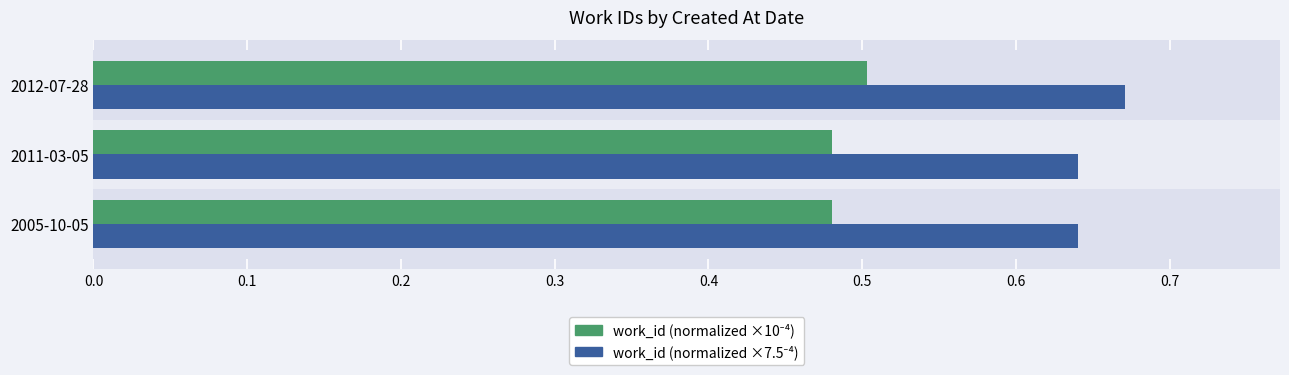

At which category is the sum across all series the highest?

2012-07-28